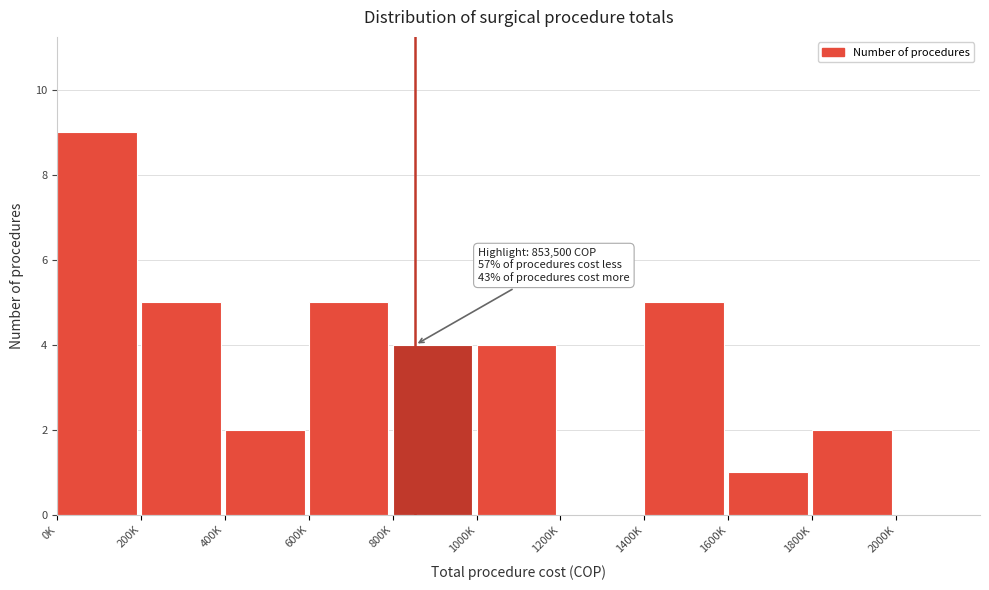

Reading left to right, transcribe all the data shown in this chart.

0K=9	200K=5	400K=2	600K=5	800K=4	1000K=4	1200K=0	1400K=5	1600K=1	1800K=2